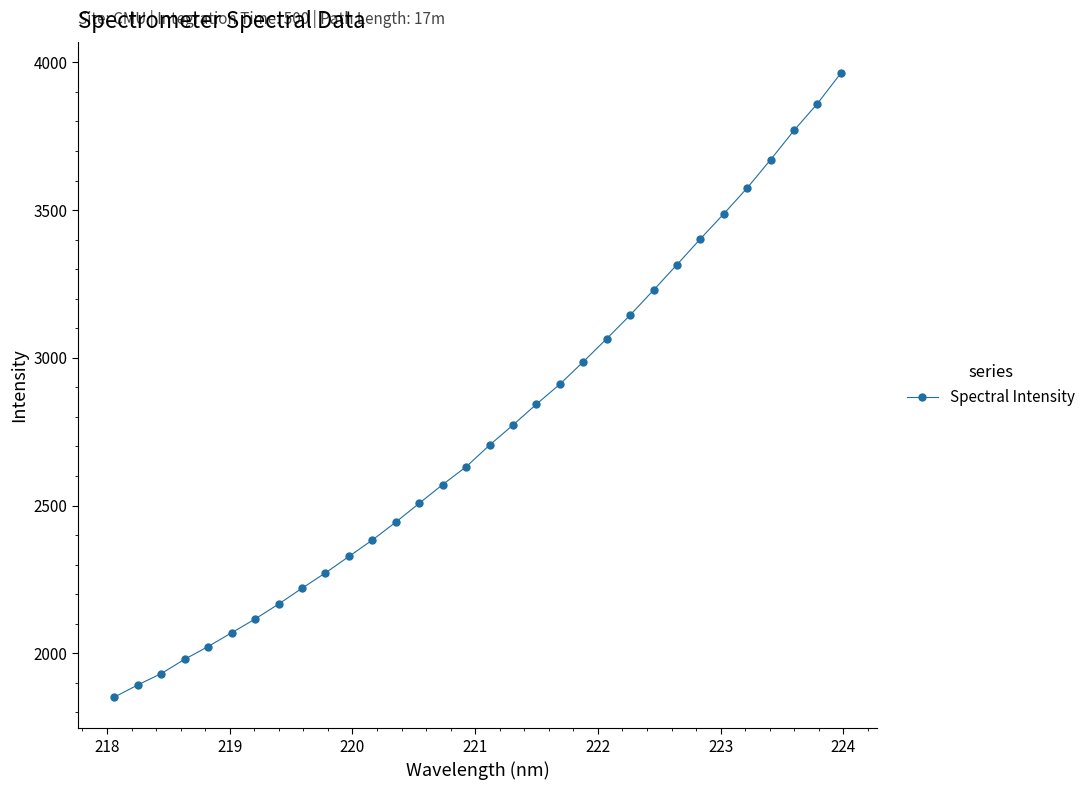

What is the value of the 24th point from the left?

3229.1